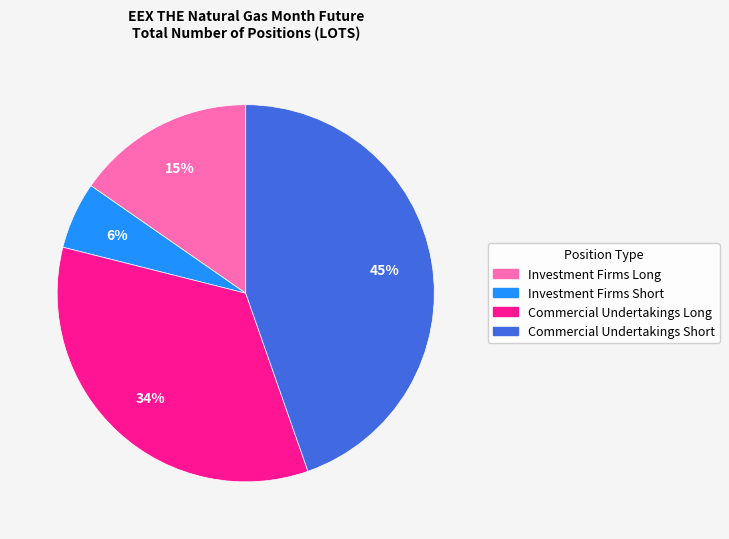

Is the sum of Investment Firms Long and Investment Firms Short greater than half?

No